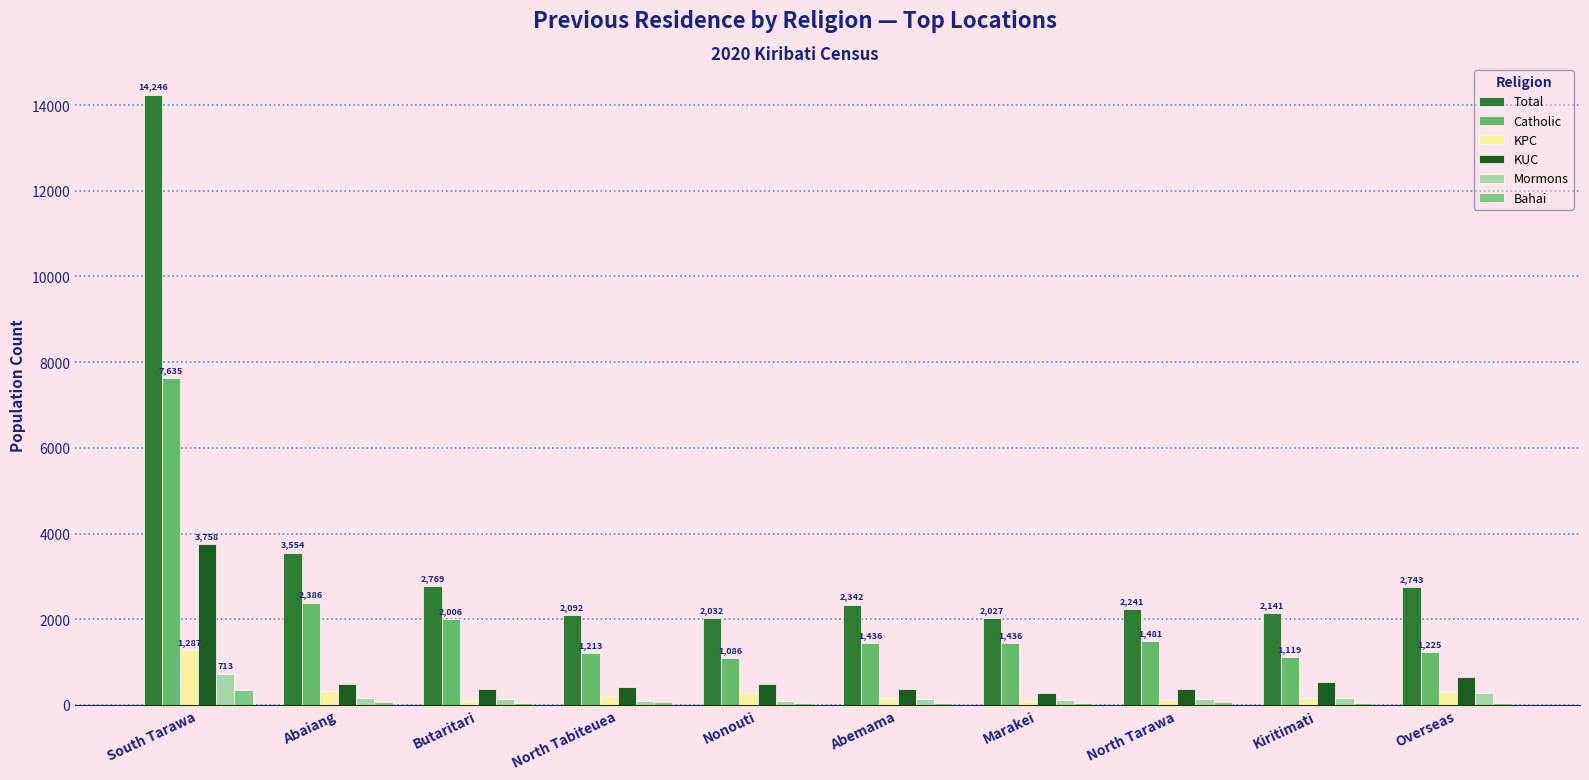

What is the difference between the maximum and minimum values in the Catholic series?

6549